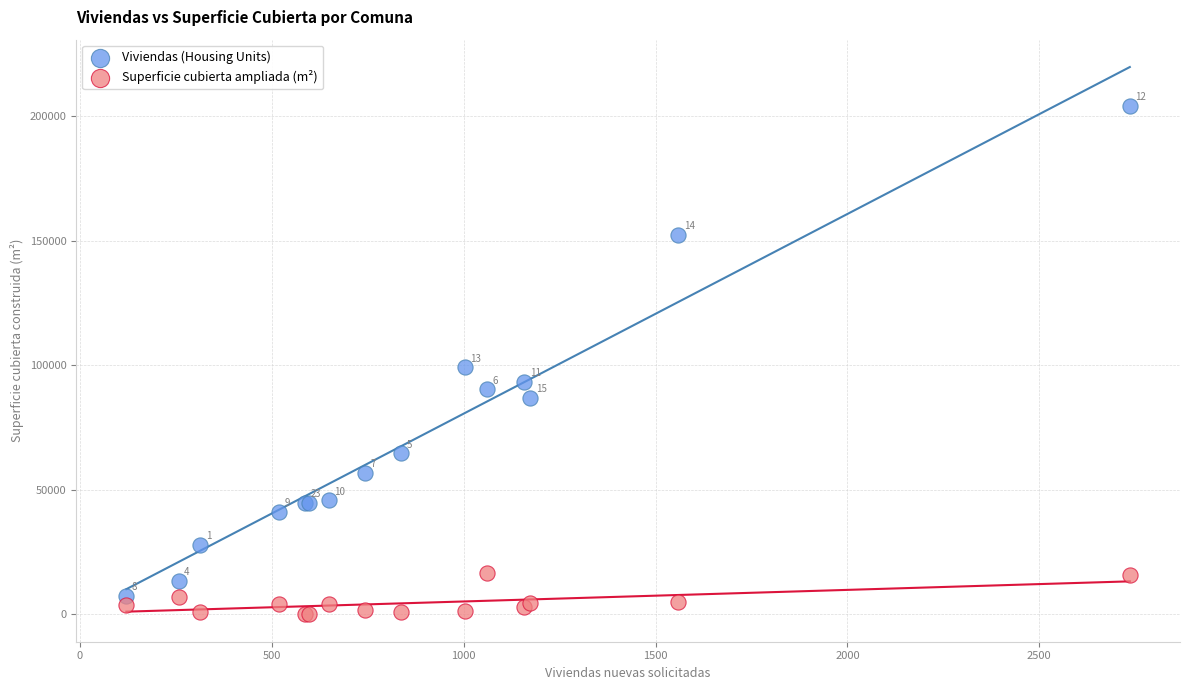

In the Superficie cubierta ampliada (m²) series, what Y value is closest to 8277?

7162